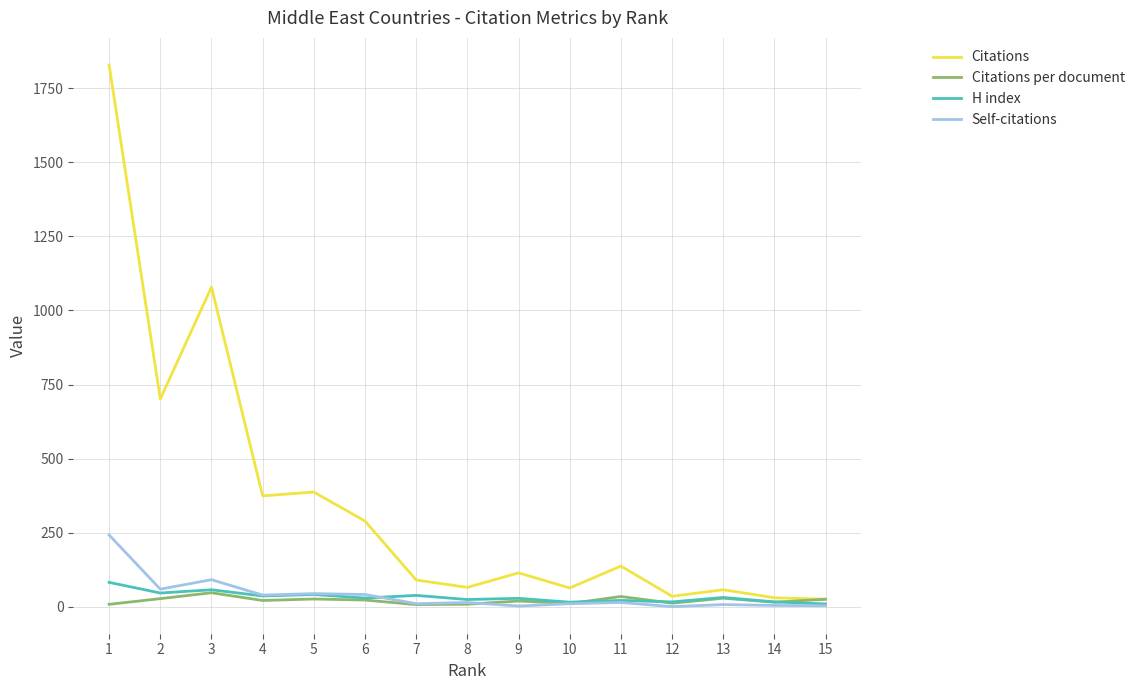

Which series has the largest total across all categories?

Citations